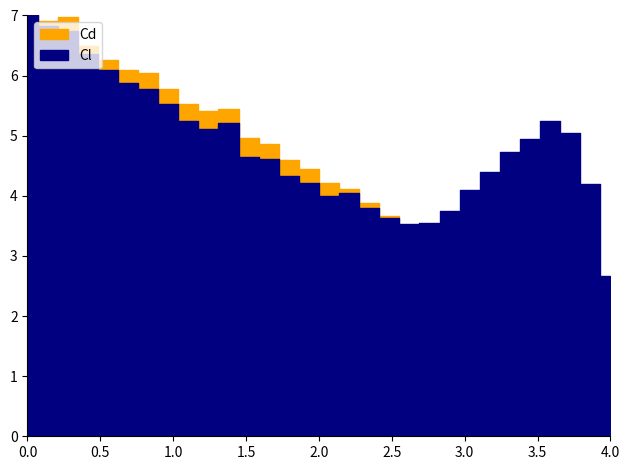

True or false: Cl and Cd intersect in this chart.

False